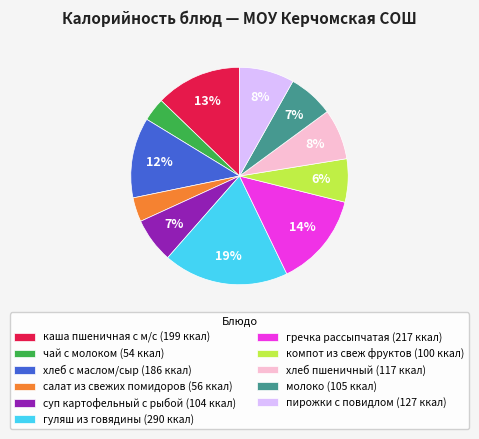

Which has a higher value, чай с молоком or гречка рассыпчатая?

гречка рассыпчатая